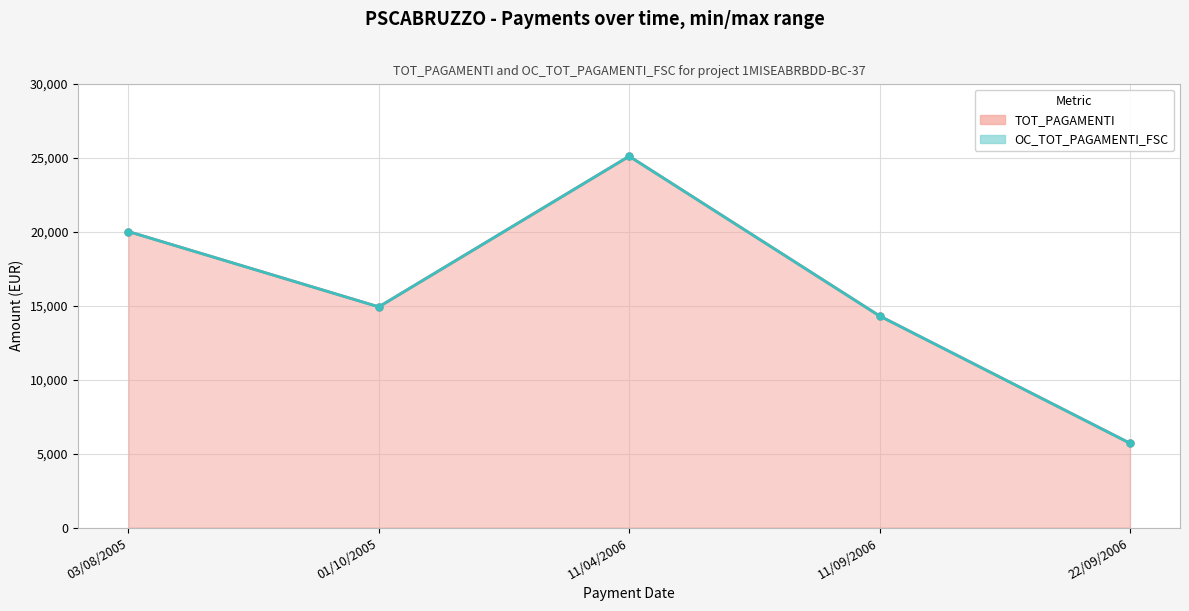

What is the smallest value displayed?

5700.7